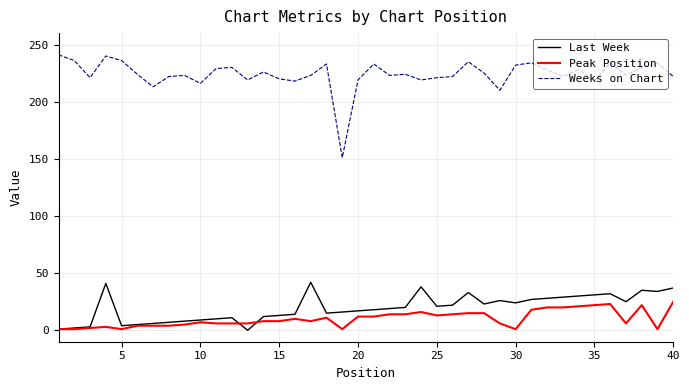

Is this an area chart (filled region under the line)?

No